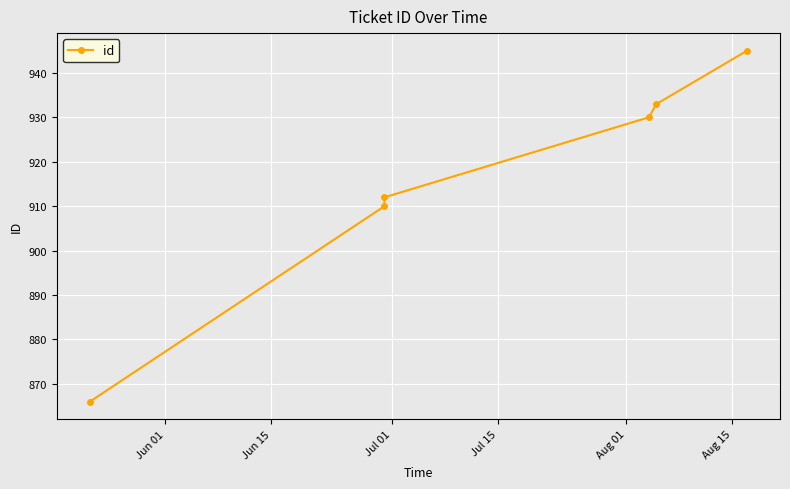

What is the sum of all values?

5496